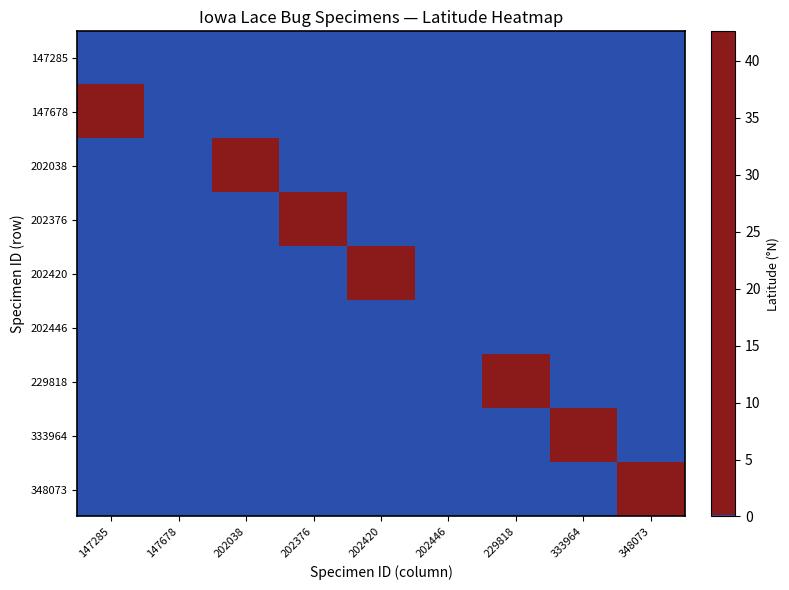

Between 202038 and 202376, which series saw the biggest shift?

202038